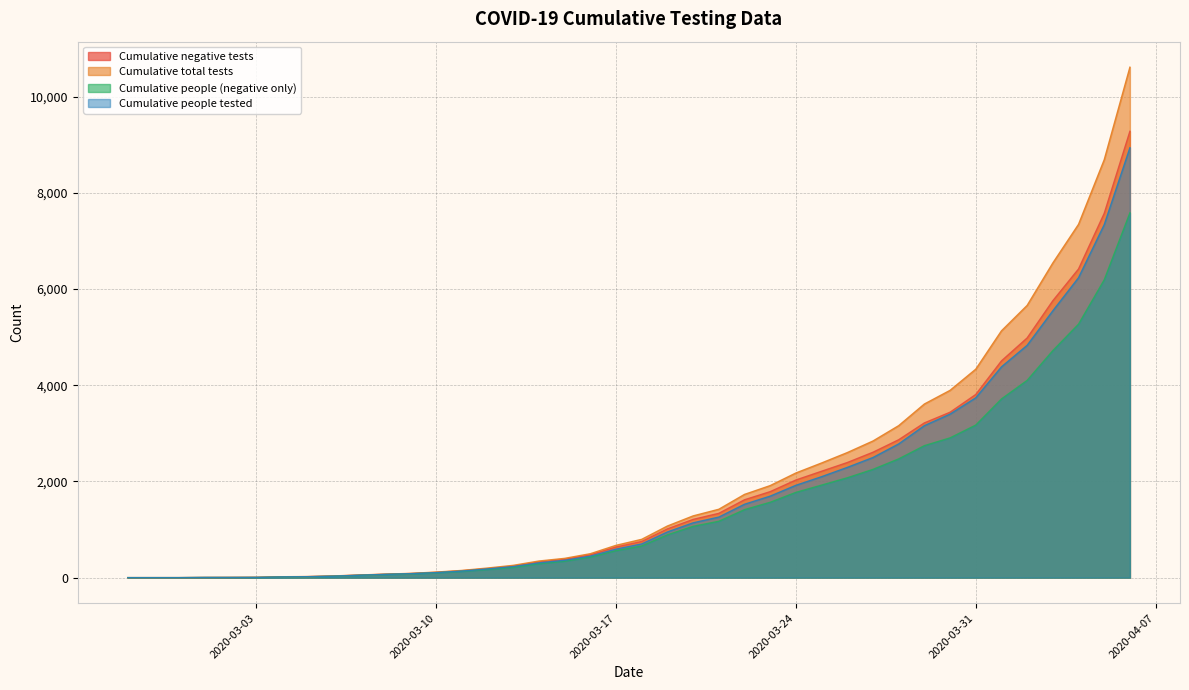

How many values in the Cumulative people tested series exceed 701?

19